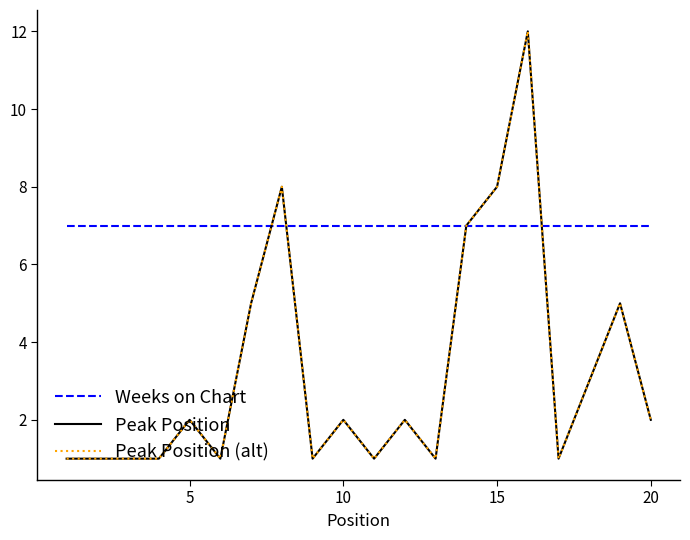

List the series in order of their peak value, lowest first.

Weeks on Chart, Peak Position, Peak Position (alt)